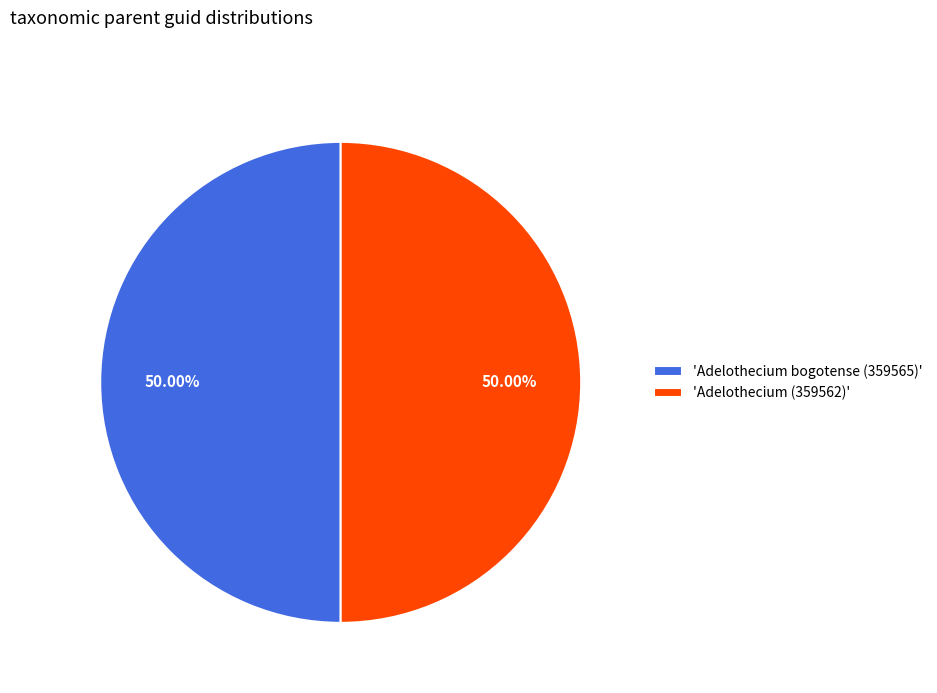

Combined, do 'Adelothecium (359562)' and 'Adelothecium bogotense (359565)' account for over 50%?

Yes